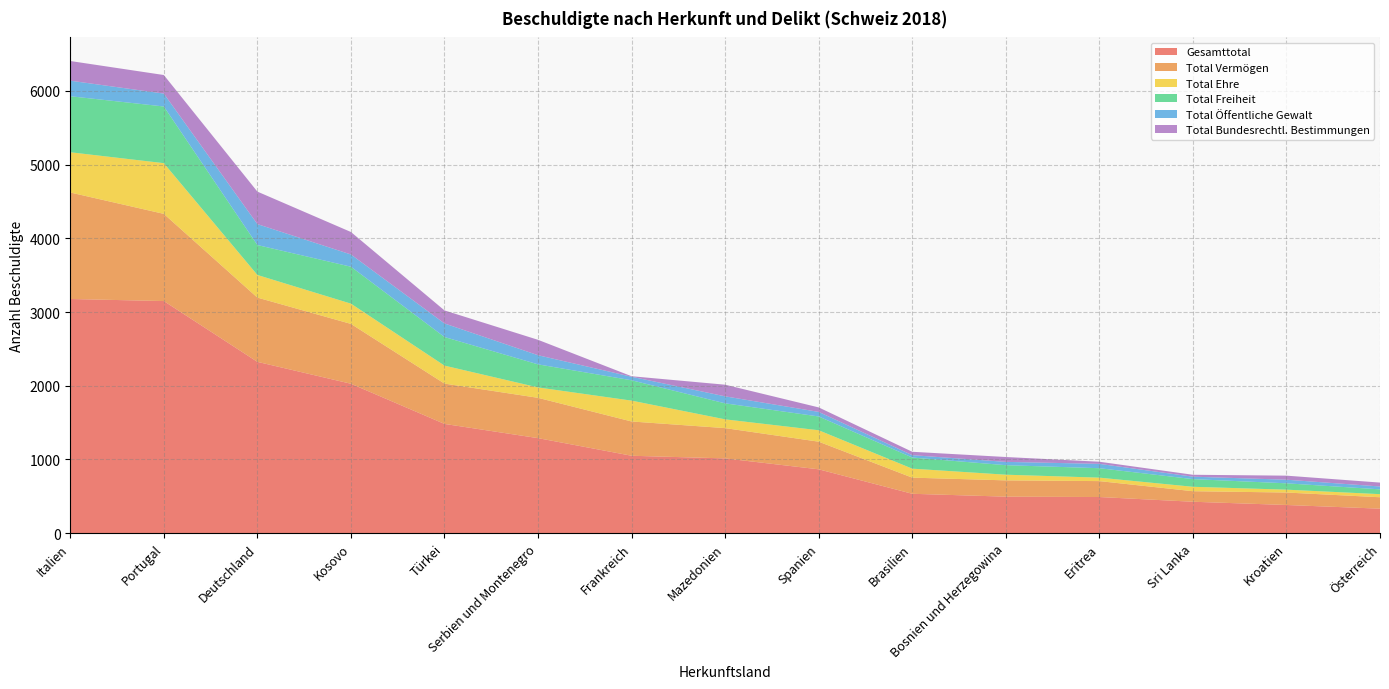

Reading left to right, extract all data points from this chart.

Gesamttotal: 3177	3149	2324	2027	1482	1289	1050	1014	866	534	495	490	426	382	332
Total Vermögen: 1445	1183	872	812	547	547	465	411	375	219	221	216	143	169	155
Total Ehre: 546	688	307	275	244	141	283	119	155	122	77	47	60	39	42
Total Freiheit: 760	769	406	501	388	313	276	217	187	151	129	128	104	86	65
Total Öffentliche Gewalt: 211	175	284	166	184	124	48	95	62	32	45	59	33	49	39
Total Bundesrechtl. Bestimmungen: 267	252	441	305	177	209	7	158	61	46	66	29	26	55	53